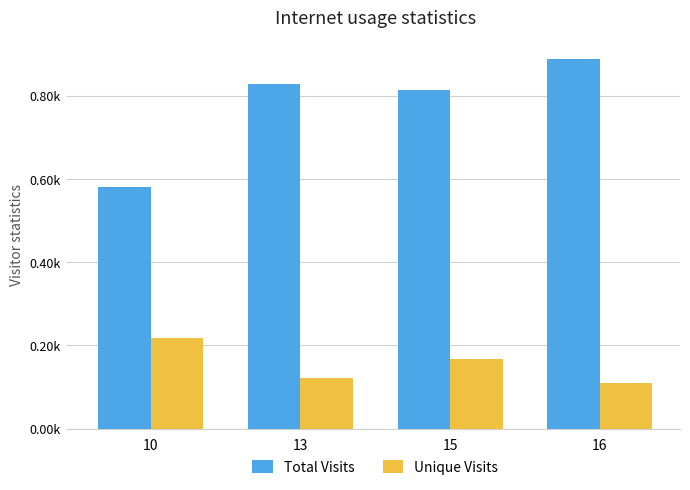

List the series in order of their overall mean, highest first.

Total Visits, Unique Visits